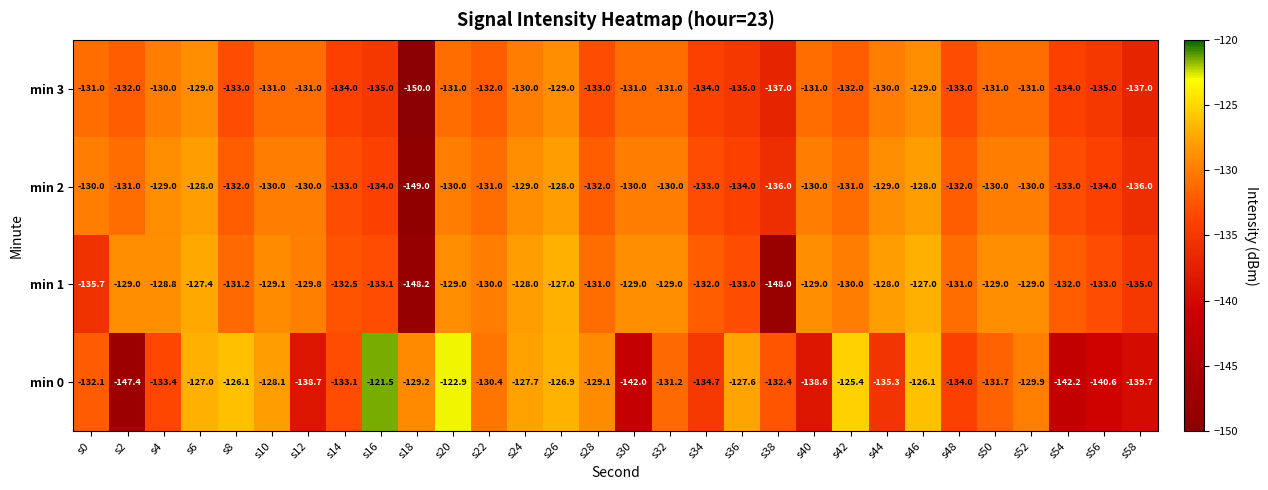

What is the difference between the maximum and second lowest values in the min 3 series?

8.0